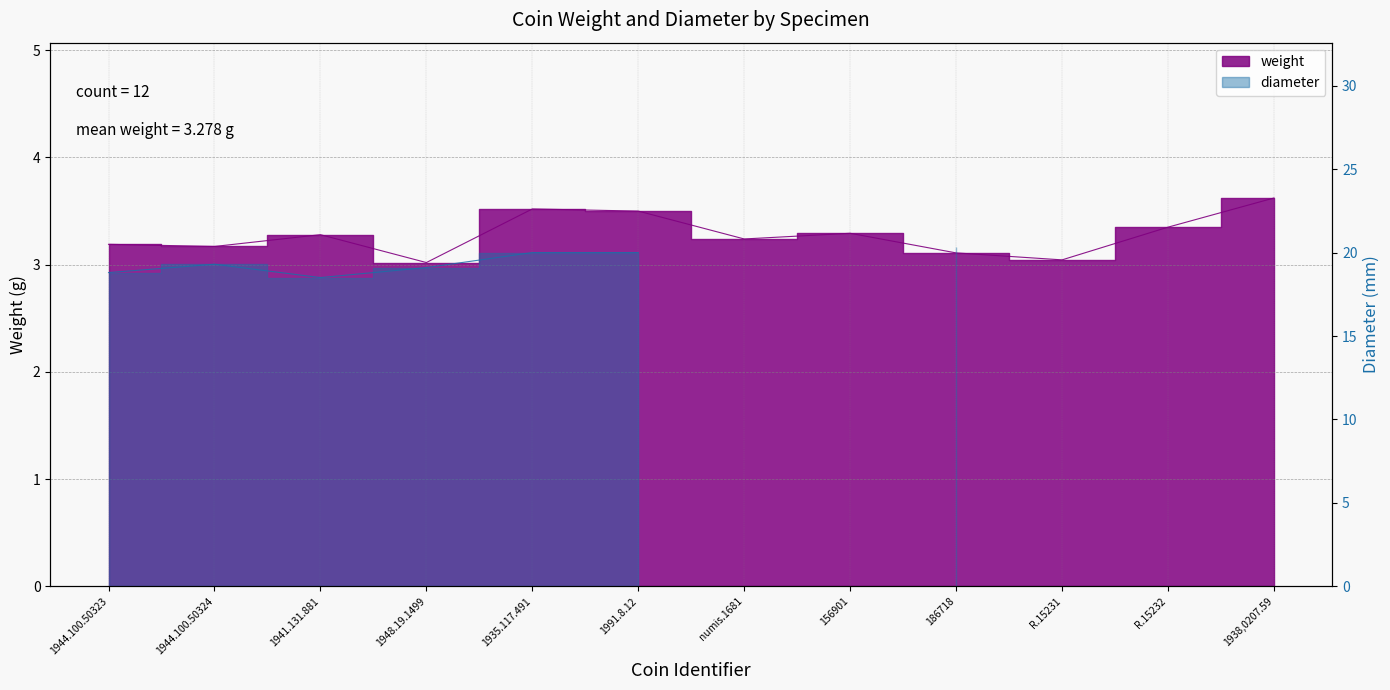

The chart shows a value of 3.5 at 1935.117.491. True or false?

True